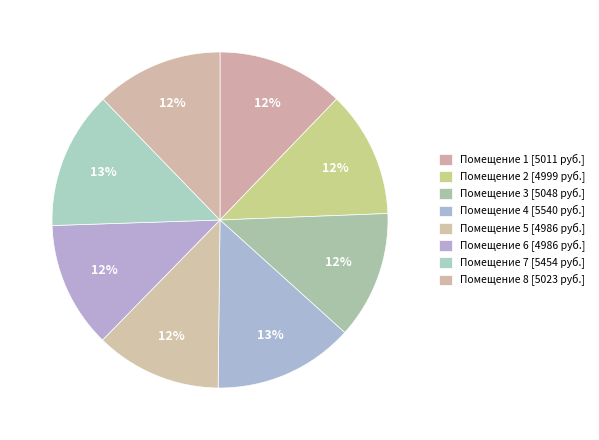

How many segments does this pie chart have?

8